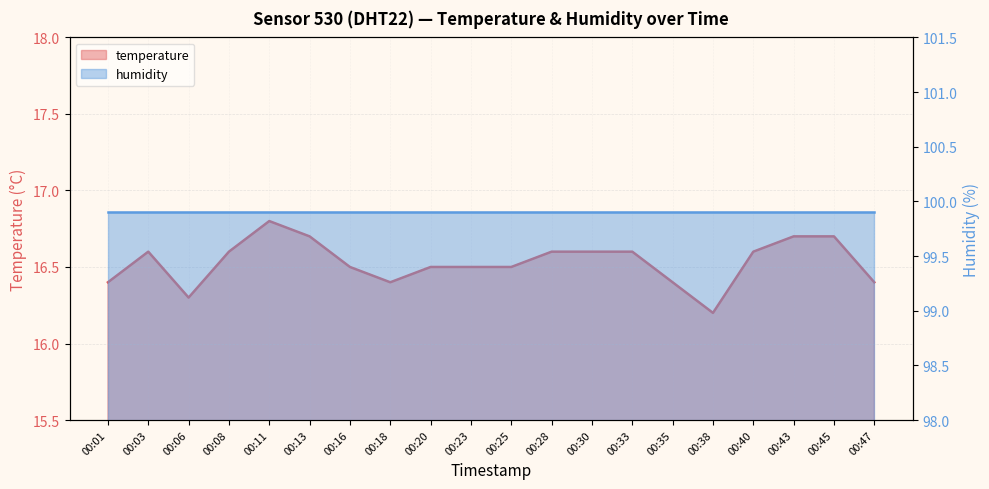

Reading left to right, what are all the values shown in this chart?

00:01=16.4	00:03=16.6	00:06=16.3	00:08=16.6	00:11=16.8	00:13=16.7	00:16=16.5	00:18=16.4	00:20=16.5	00:23=16.5	00:25=16.5	00:28=16.6	00:30=16.6	00:33=16.6	00:35=16.4	00:38=16.2	00:40=16.6	00:43=16.7	00:45=16.7	00:47=16.4